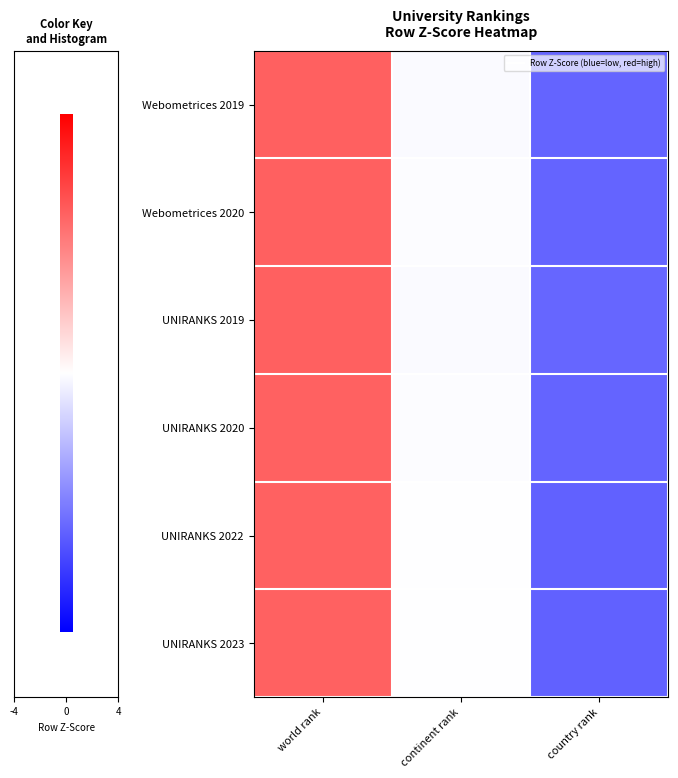

What is the greatest value displayed?

1.2